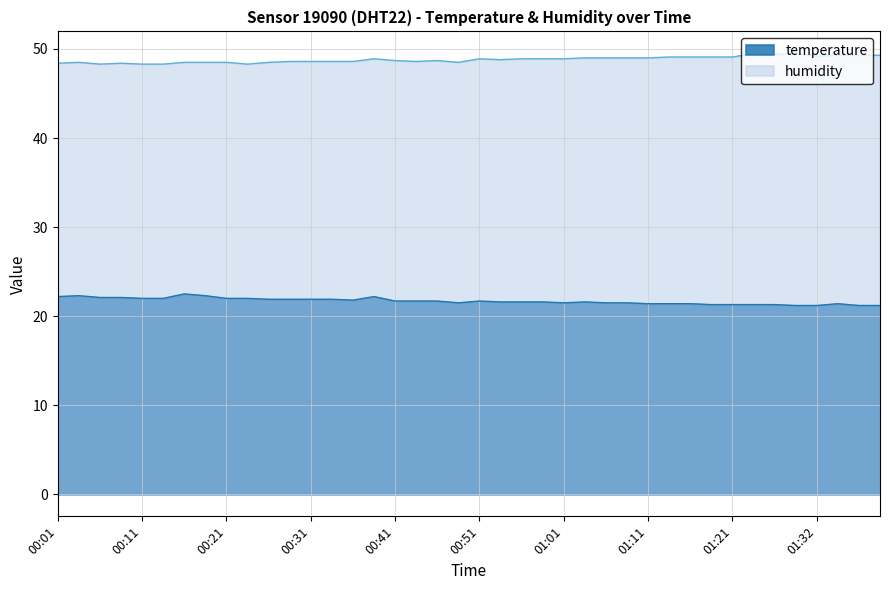

Where is the first local maximum for temperature?

00:03